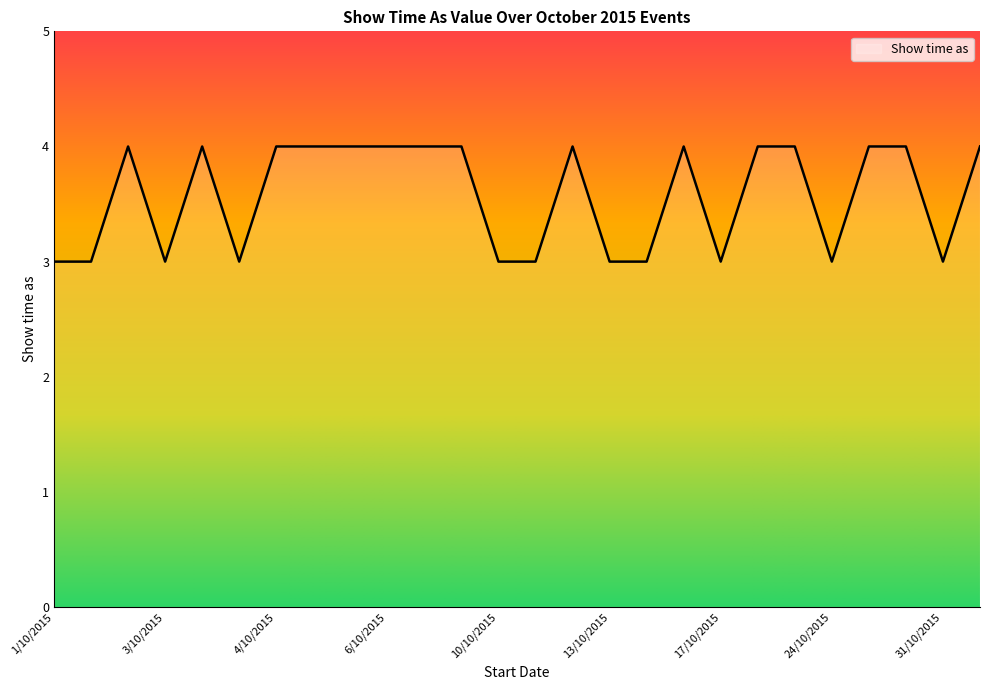

Is this an area chart (filled region under the line)?

No